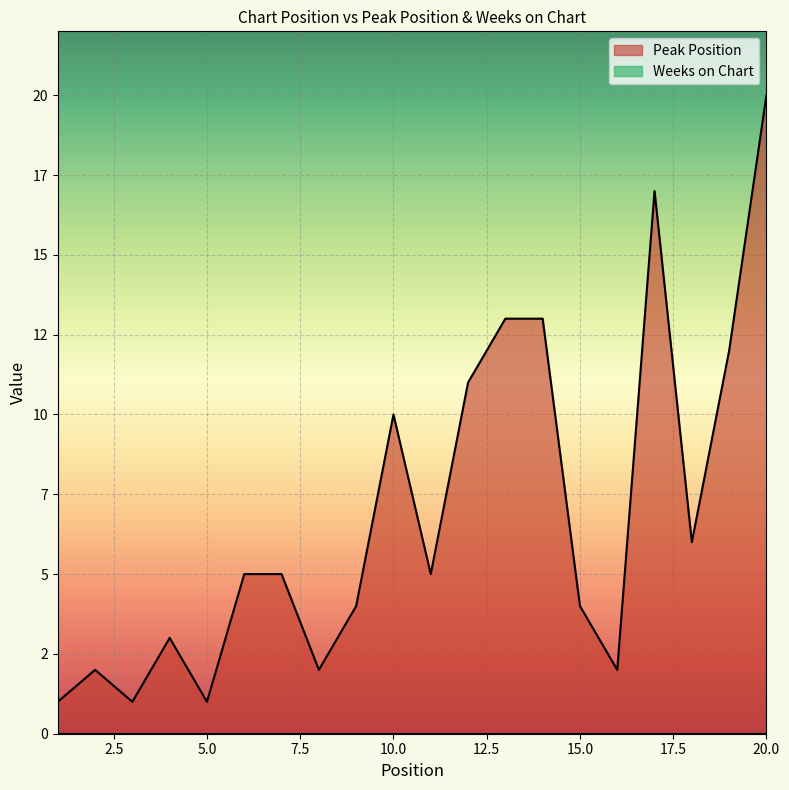

What is the difference between the second highest and minimum values?

16